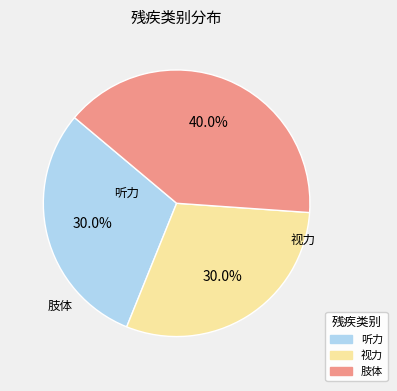

What is the largest slice in the pie chart?

肢体